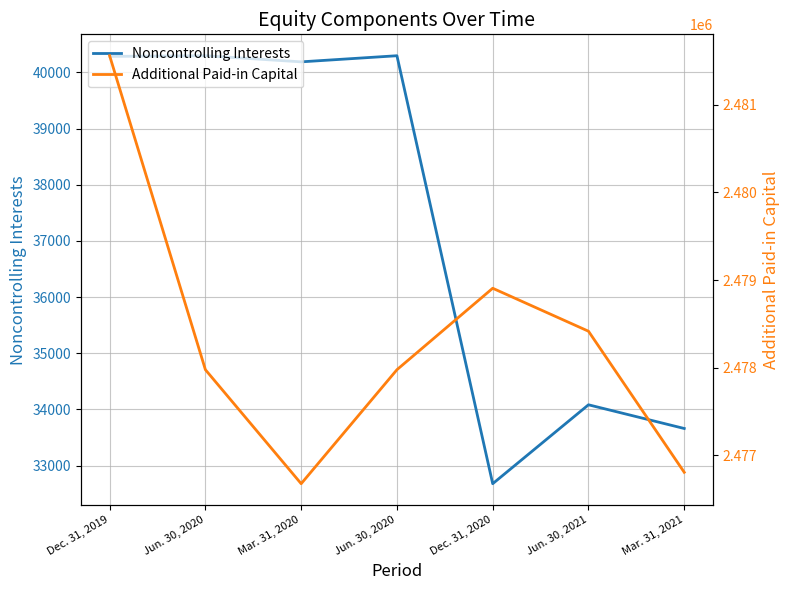

Which label corresponds to the smallest value in the chart?

Dec. 31, 2020